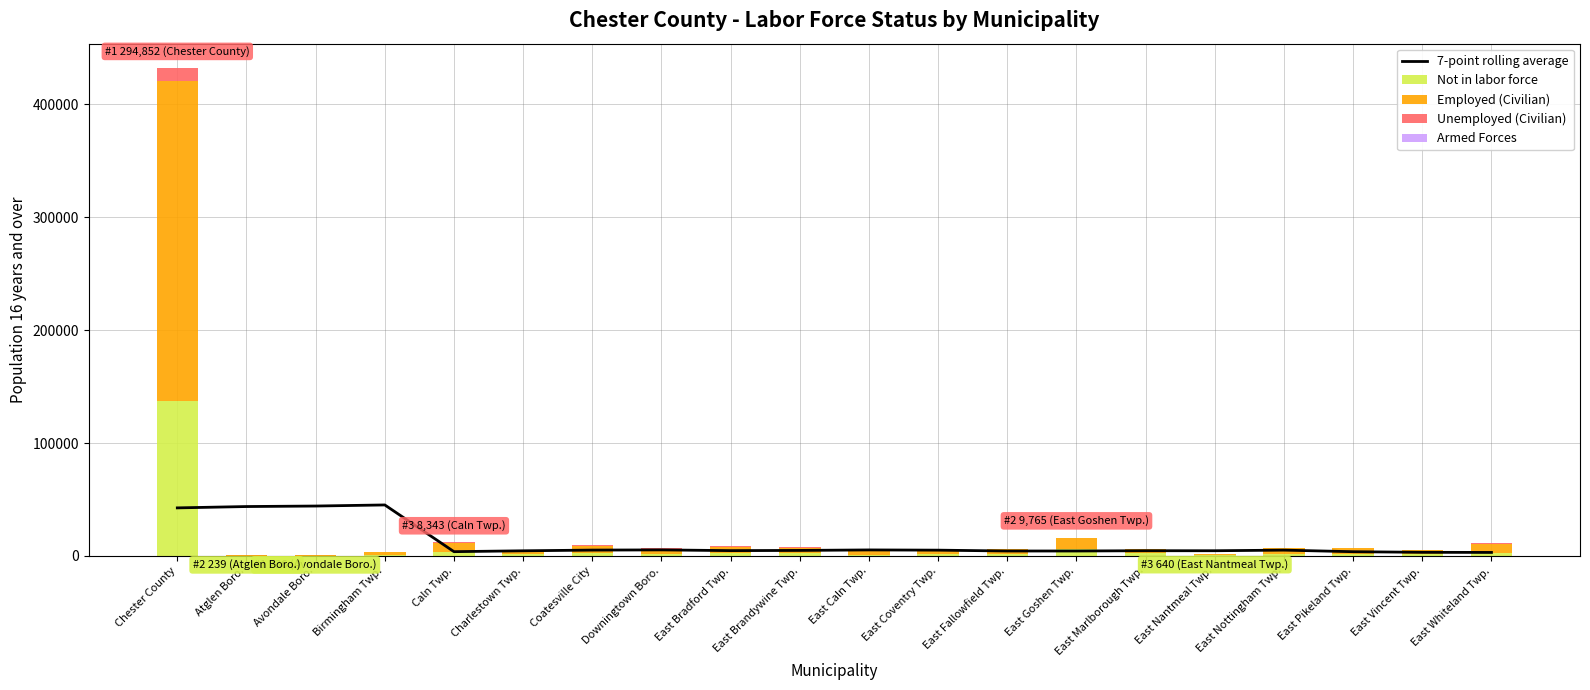

What is the sum of all Not in labor force values?

177005